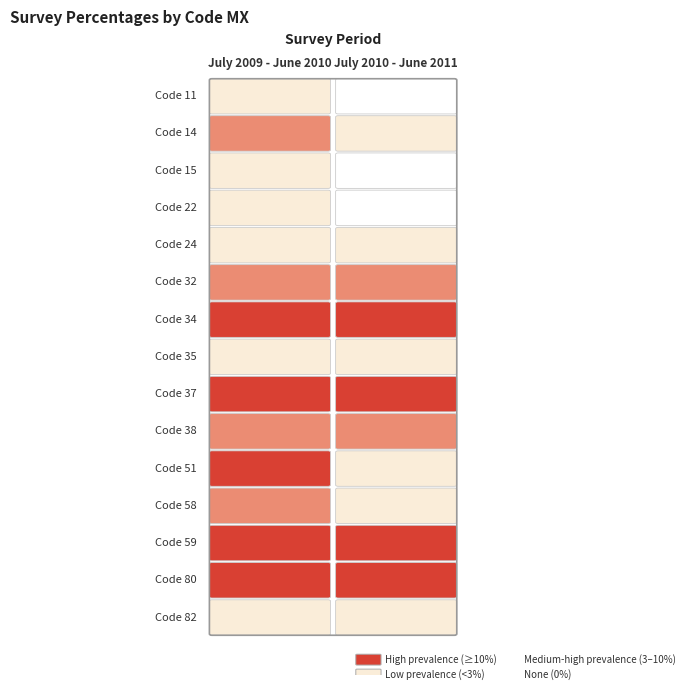

The value of 15 at 0 is 0.0. True or false?

False